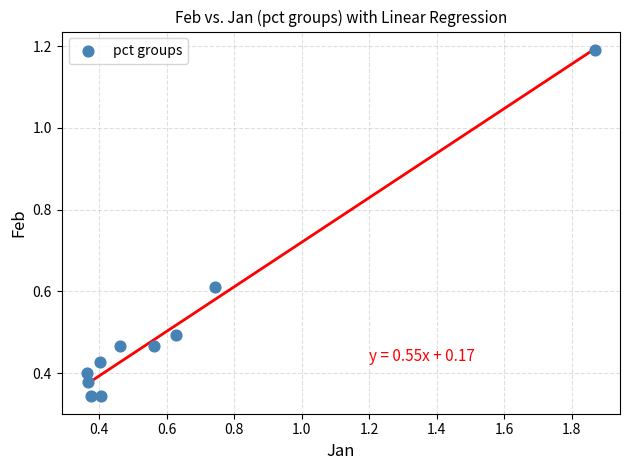

What is the range of X values (max minus min)?

1.5